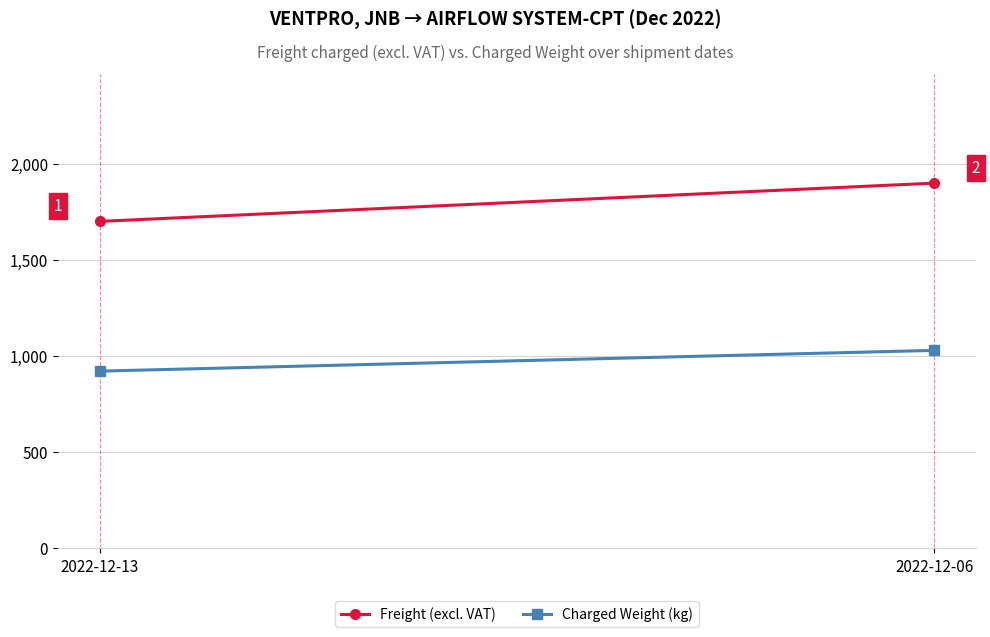

How many values in the Freight (excl. VAT) series are below 1901?

1